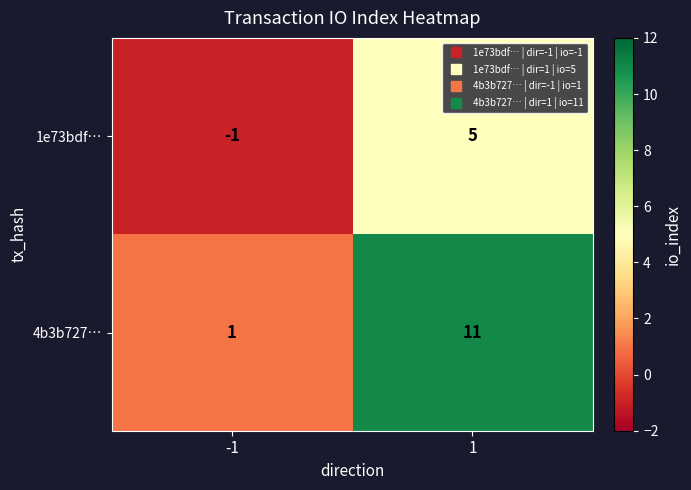

Which series has the widest spread of values?

4b3b727…